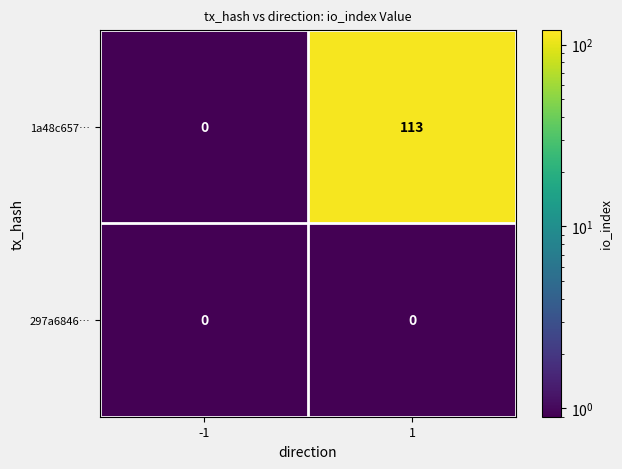

Which label corresponds to the largest value in the chart?

1